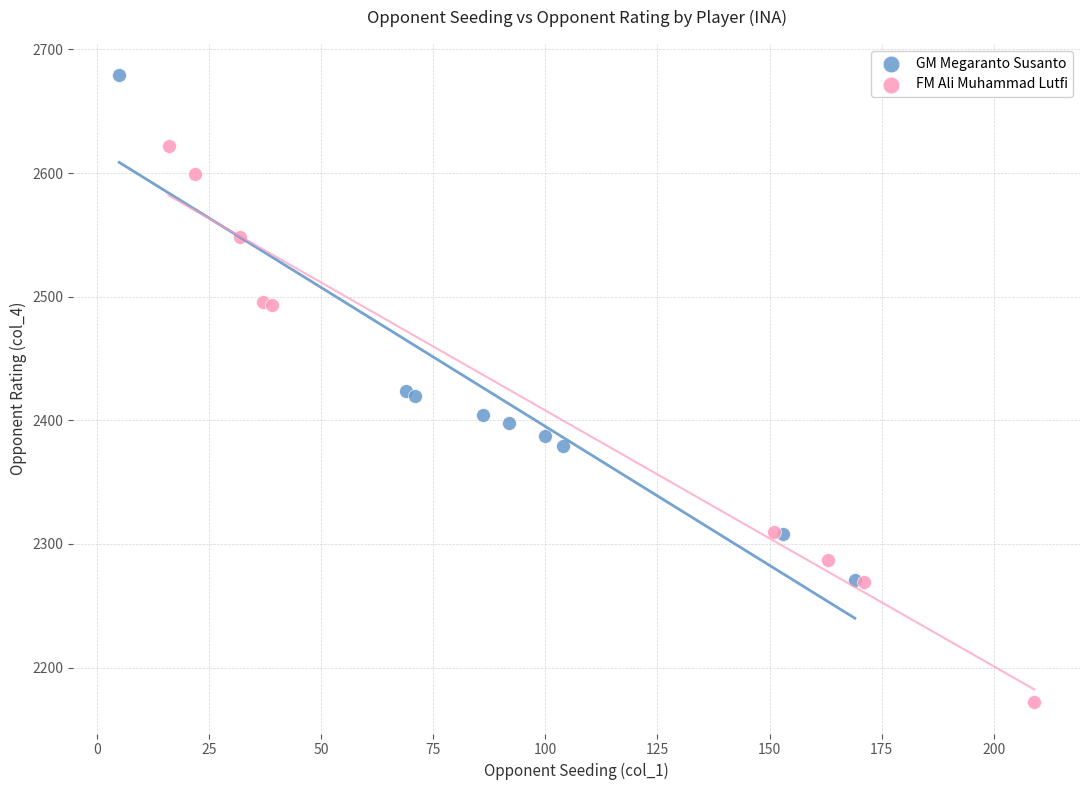

Which series has the widest spread of Y values?

FM Ali Muhammad Lutfi